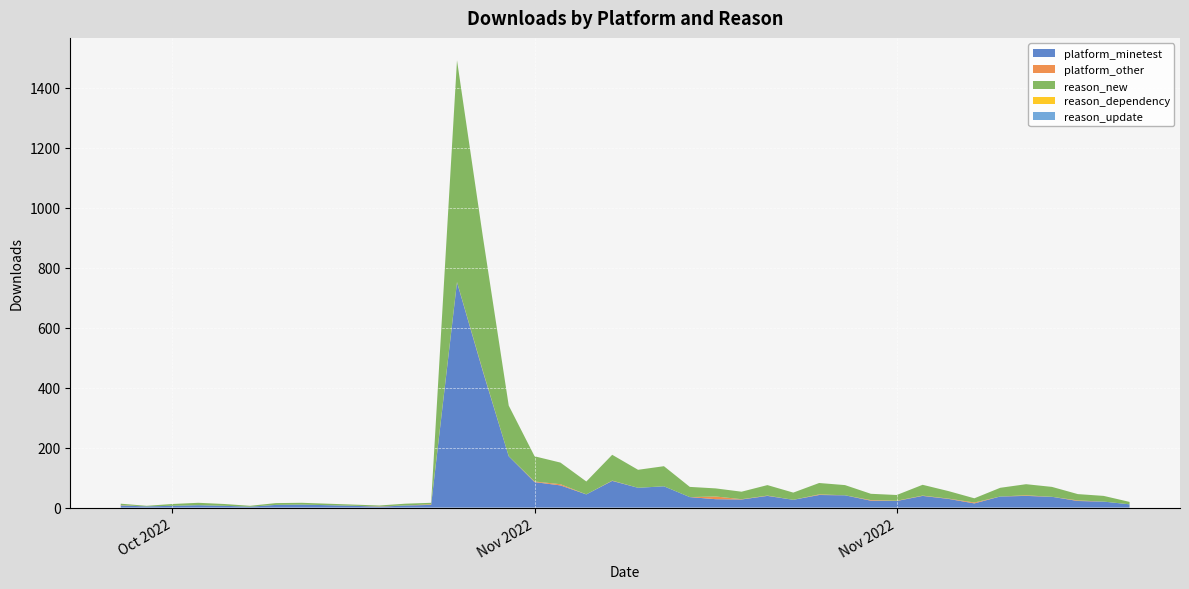

Reading left to right, what are all the values shown in this chart?

platform_minetest: 7	4	6	8	6	3	9	10	8	6	3	7	9	751	454	171	85	74	44	89	66	71	35	28	27	39	26	42	41	23	22	39	29	14	37	39	36	22	20	11
platform_other: 1	0	0	0	0	0	0	0	0	0	1	0	2	1	2	0	2	4	0	1	0	0	0	9	1	1	0	2	0	2	1	1	1	3	0	2	0	2	0	0
reason_new: 5	2	6	8	6	3	6	6	5	4	3	6	5	739	447	169	84	72	43	86	60	67	34	27	25	35	24	38	34	21	19	36	25	14	29	37	33	21	19	8
reason_dependency: 0	0	0	0	0	0	0	0	0	0	0	0	0	0	0	0	0	0	0	0	0	0	0	0	0	0	0	0	0	0	0	0	0	0	0	0	0	0	0	0
reason_update: 0	0	0	0	0	0	0	0	0	0	0	0	0	0	0	0	0	0	0	0	0	0	0	0	0	0	0	0	0	0	0	0	0	0	0	0	0	0	0	0